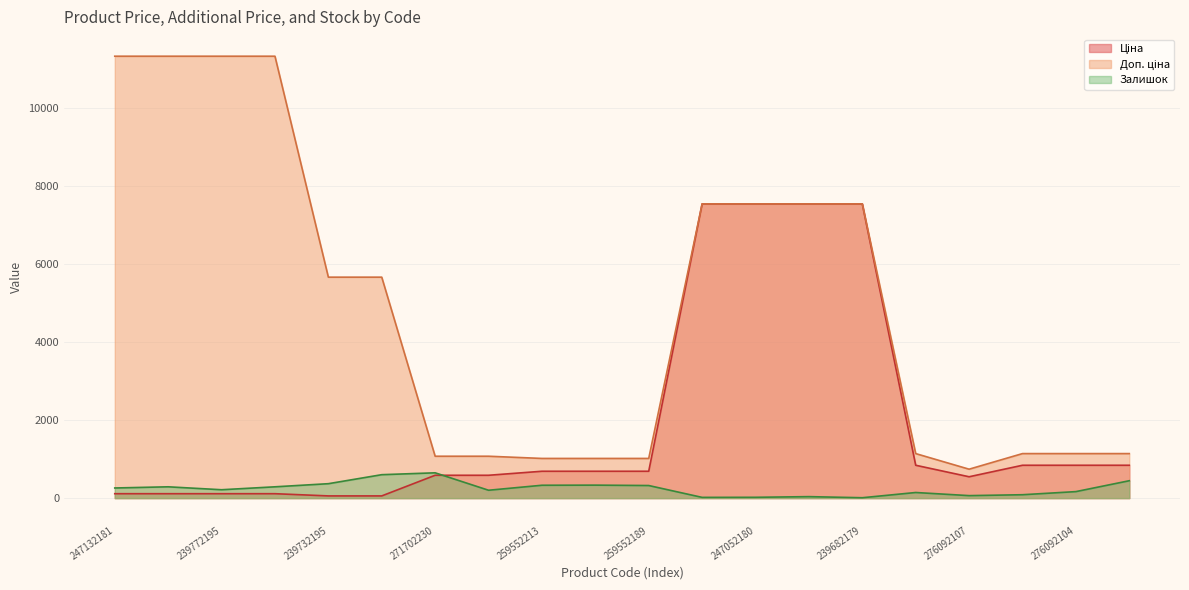

At which category does the chart reach its minimum across all series?

239682179